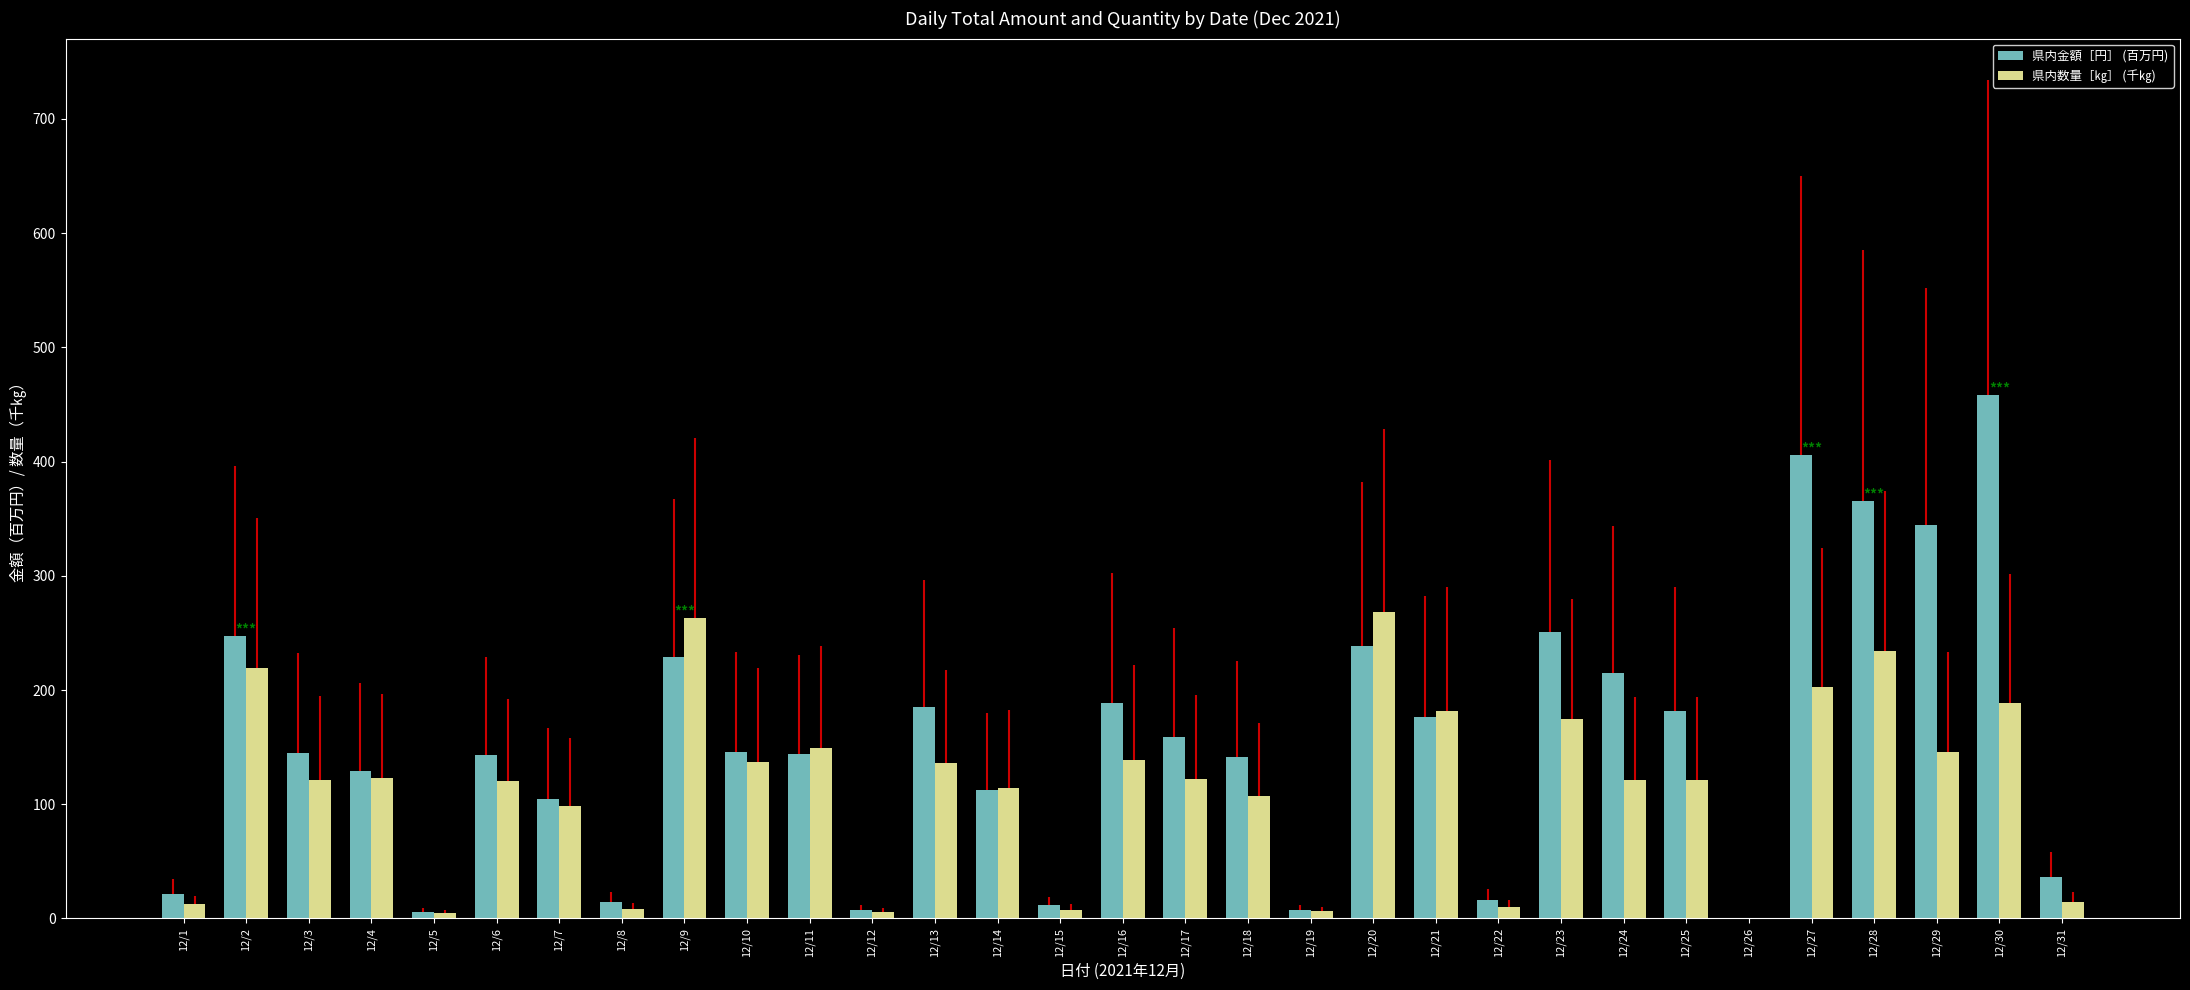

What is the spread (max minus min) of values at 12/7?

5.9